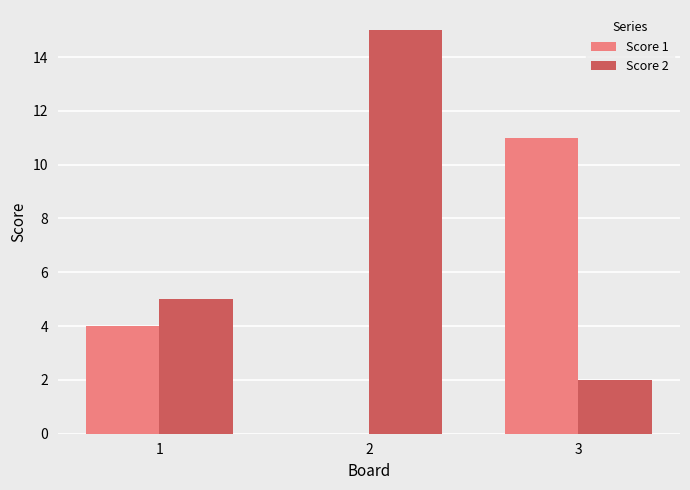

What are all the series names shown in the legend?

Score 1, Score 2